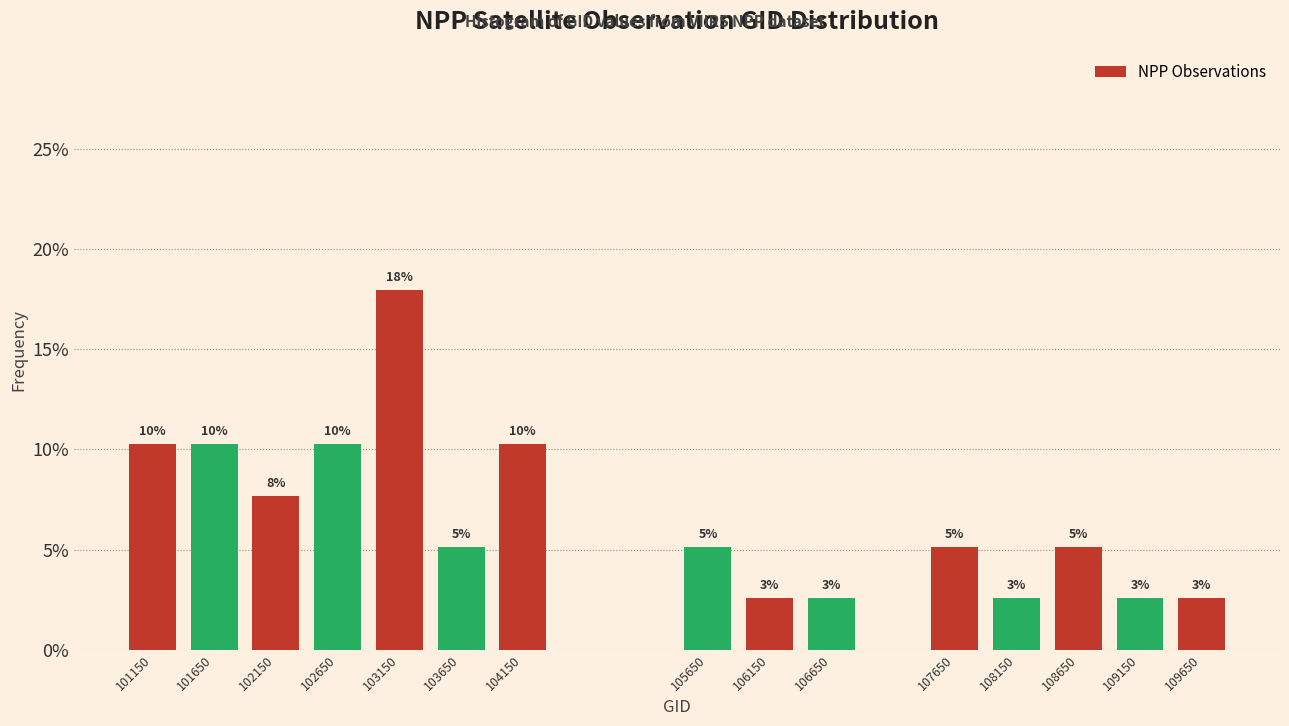

Does the chart contain any negative values?

No